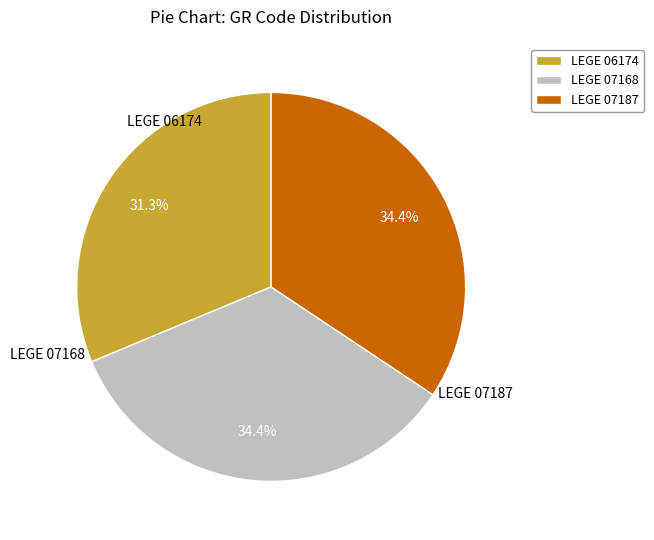

How much of the chart is everything except LEGE 06174?

68.7%